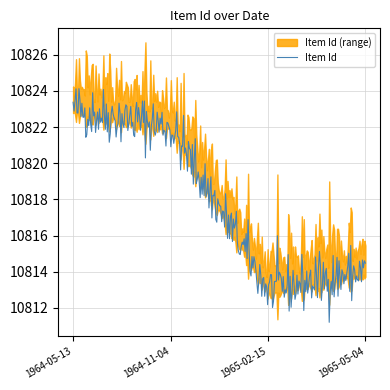

What is the minimum value for Item Id?

10811.2